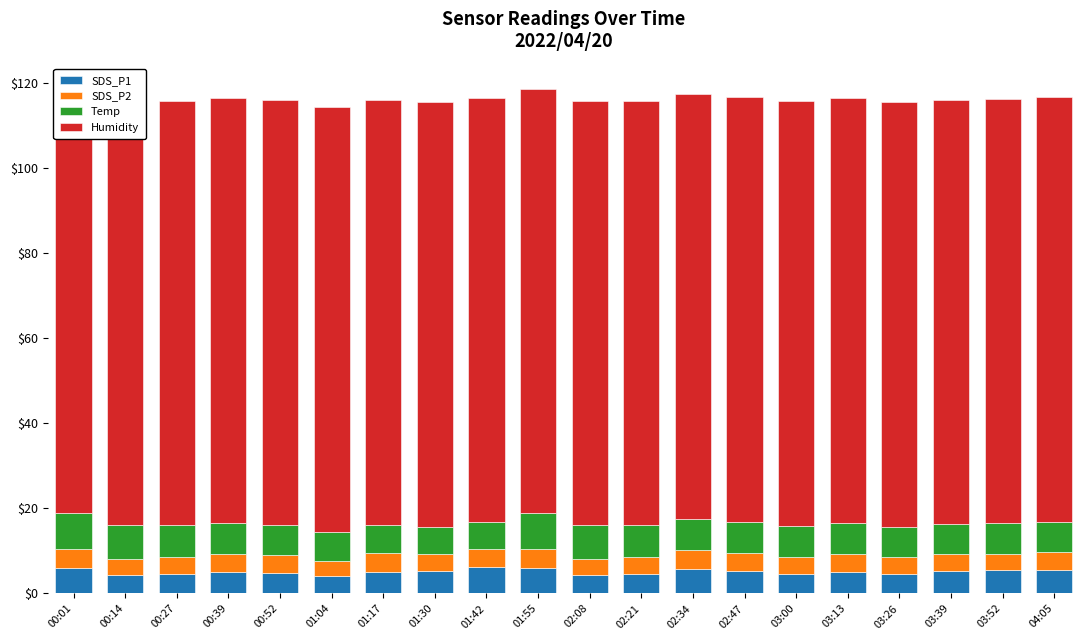

List the series in order of their peak value, highest first.

Humidity, Temp, SDS_P1, SDS_P2